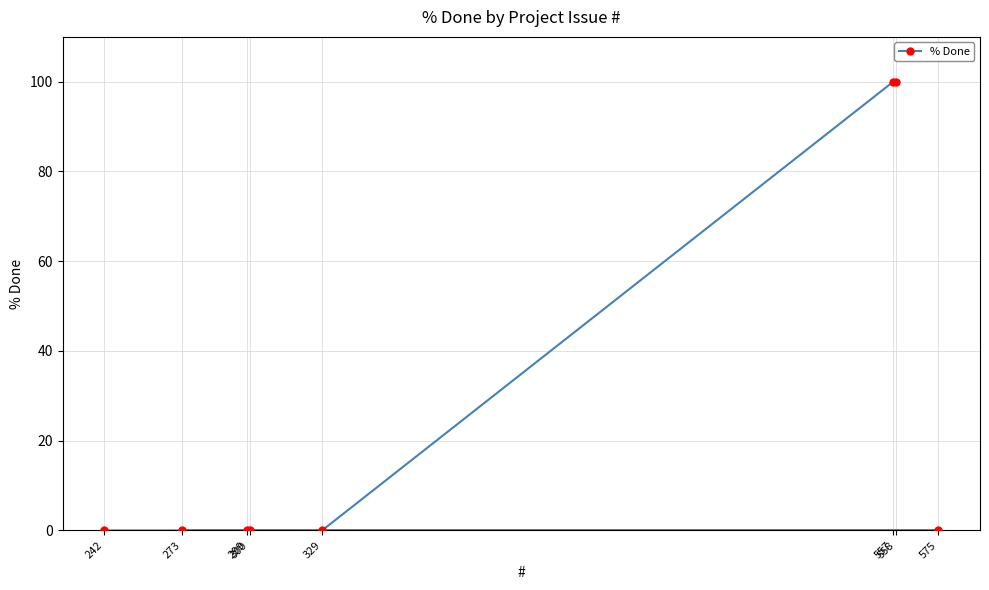

What is the difference between the second highest and minimum values?

100